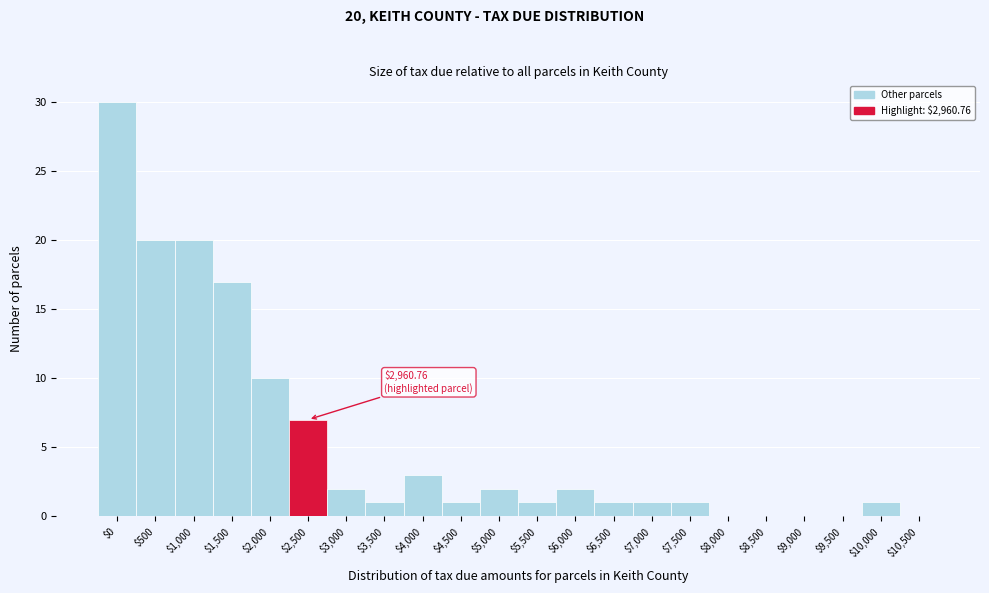

At which label is the value closest to 15?

$1,500